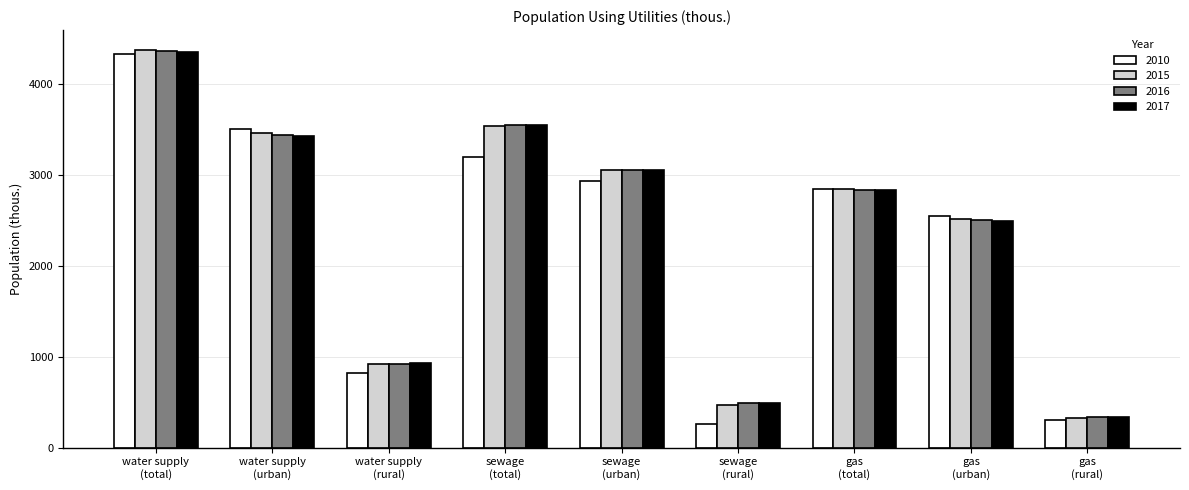

What is the label of the 5th bar from the right?

sewage
(urban)